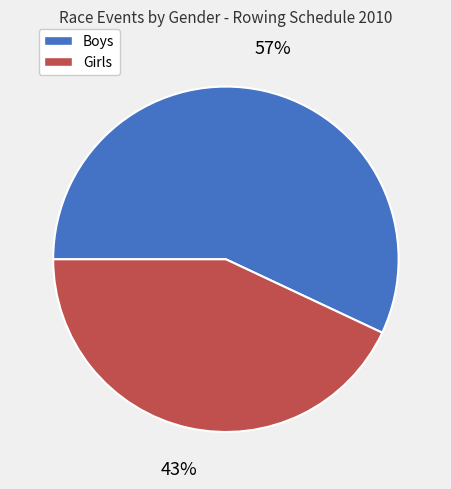

To the nearest percent, what percentage of the pie is Girls?

43%